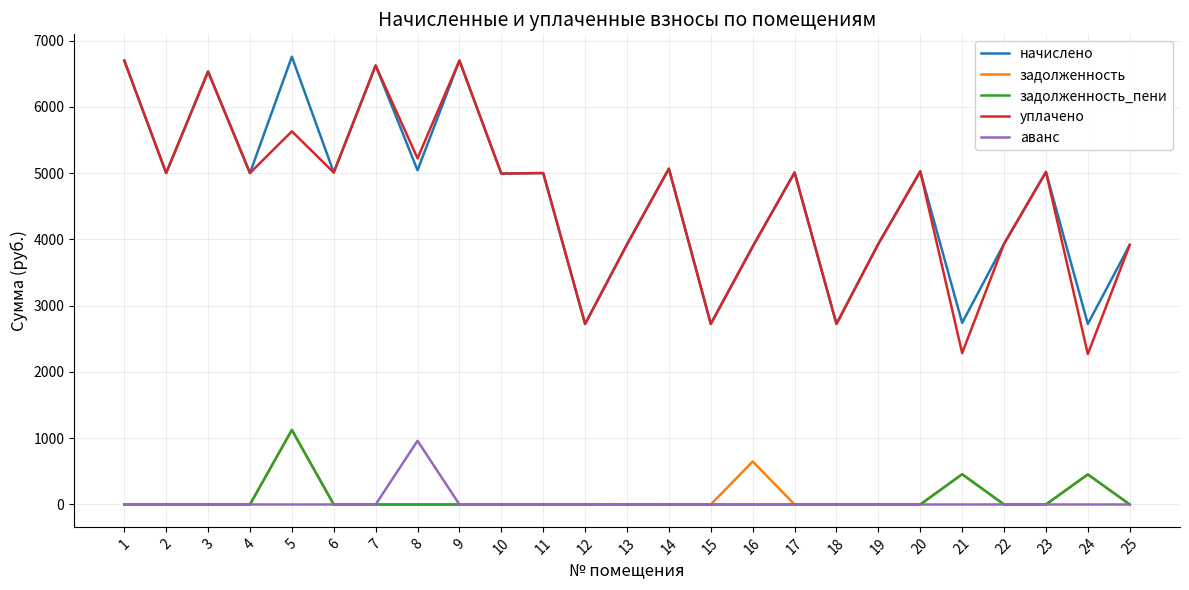

What is the highest value of the аванс series?

960.9